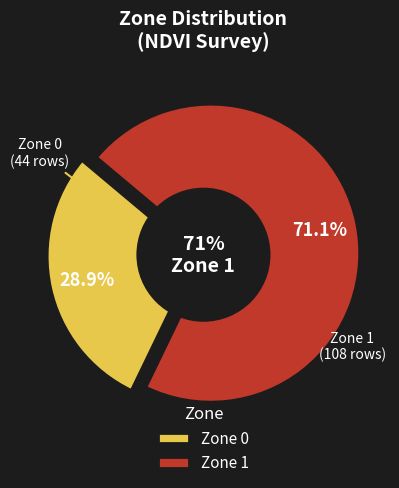

To the nearest percent, what percentage of the pie is Zone 1?

71%